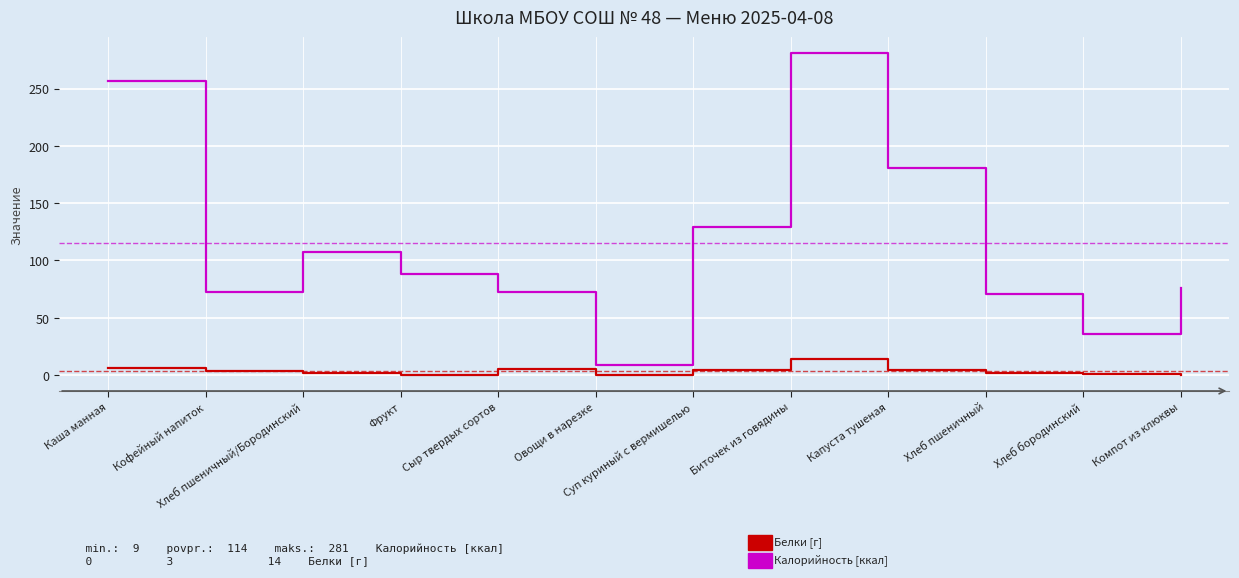

At which category is the sum across all series the highest?

Биточек из говядины